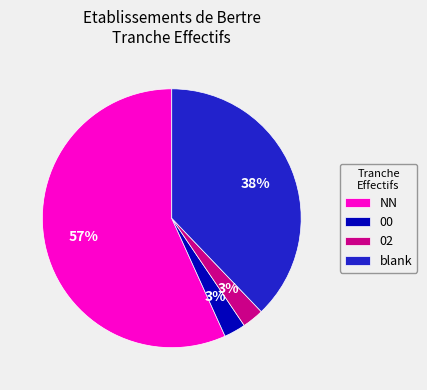

How many segments does this pie chart have?

4